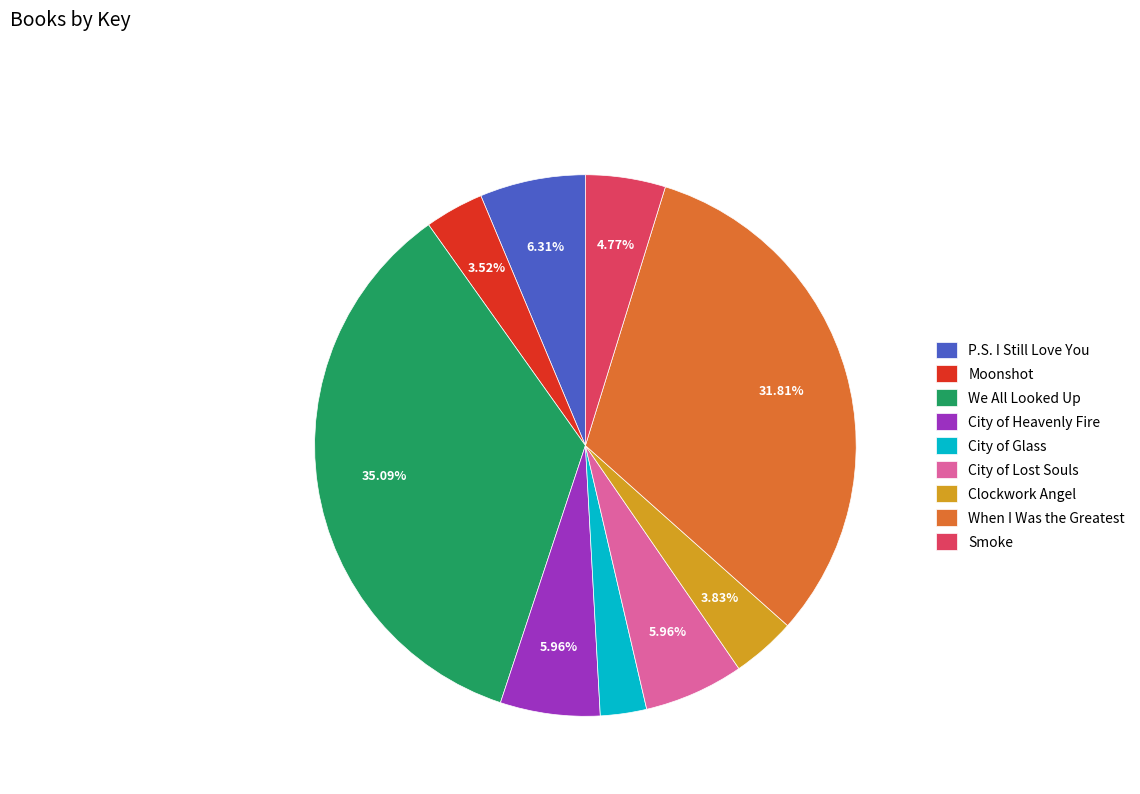

Count the number of slices in the pie.

9